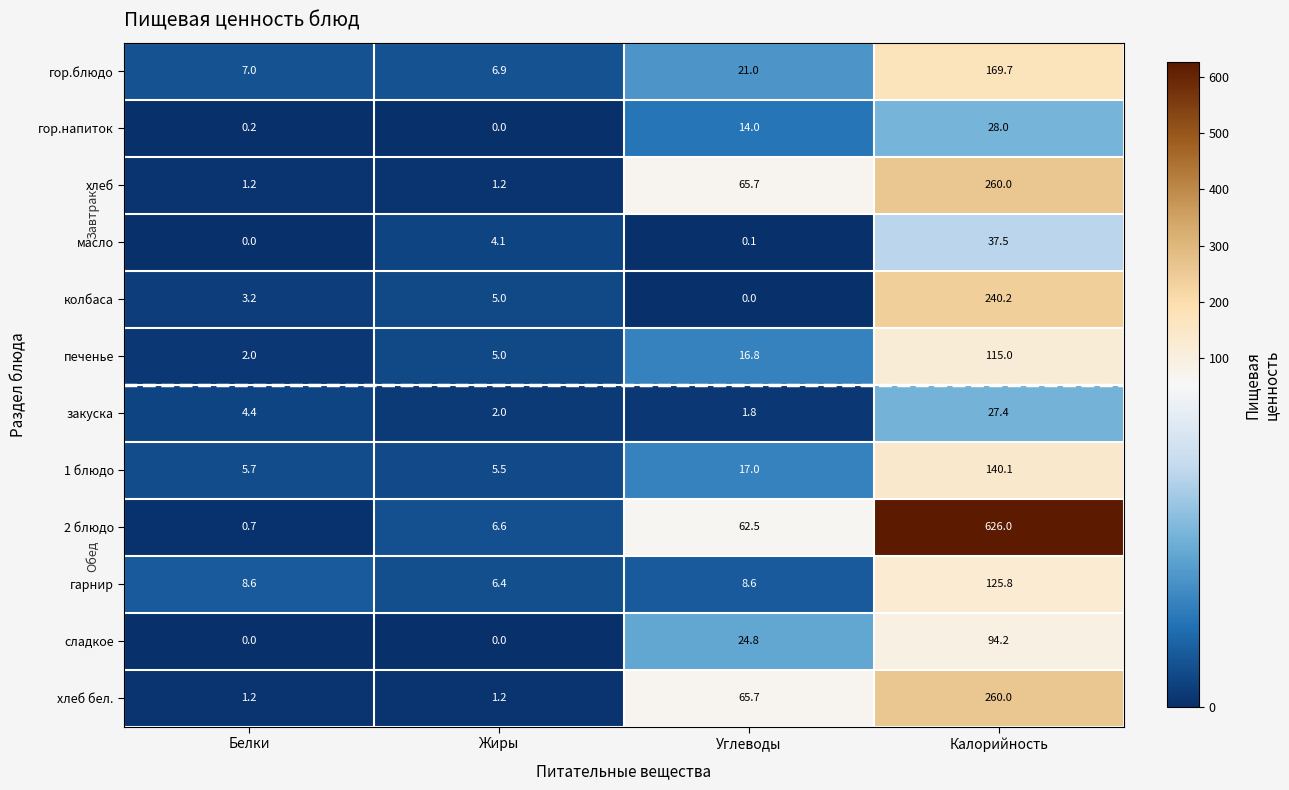

At which label is хлеб бел. closest to 130?

Углеводы